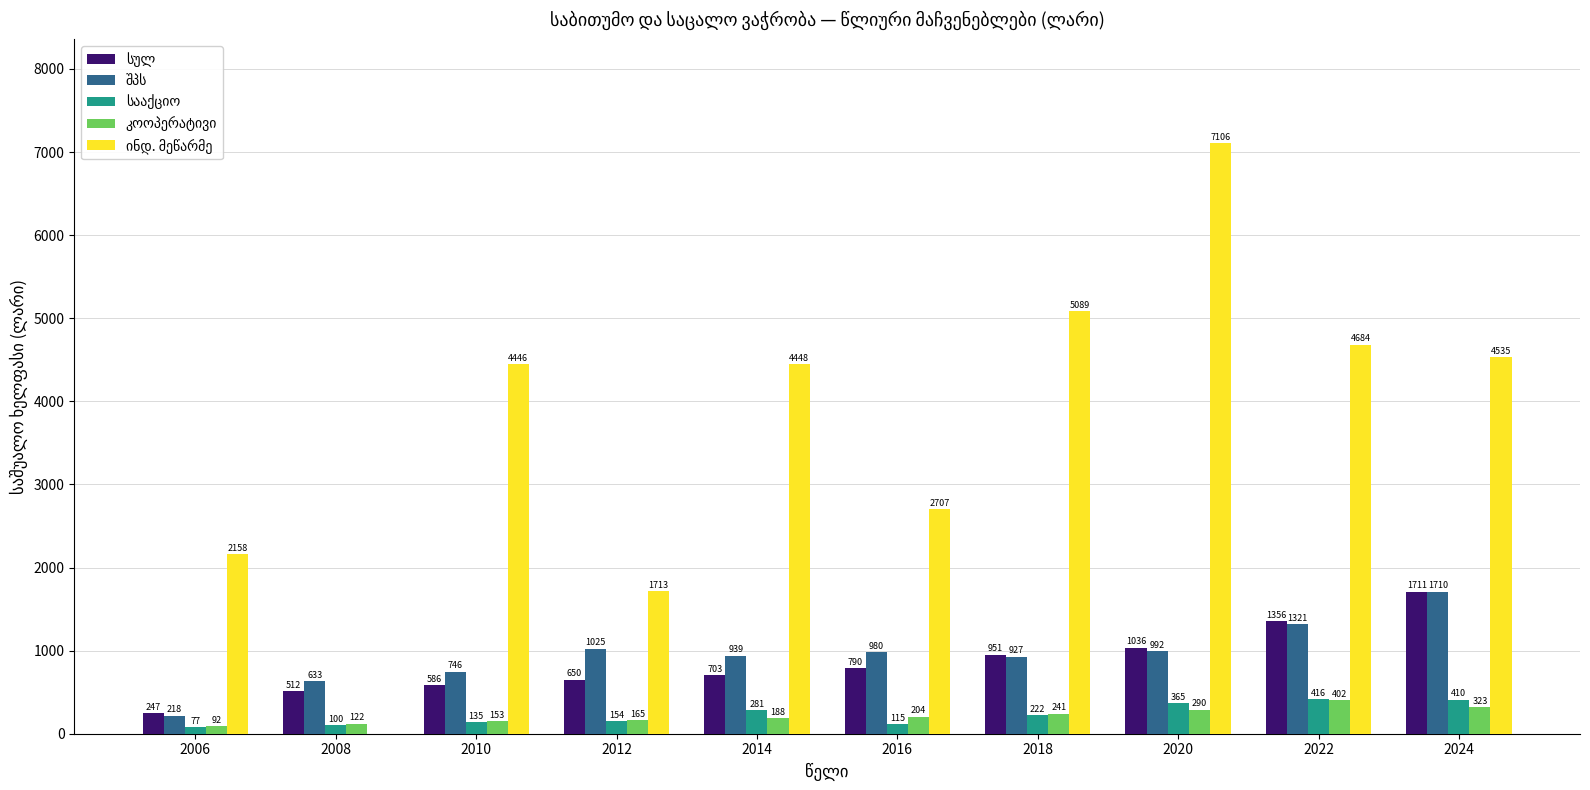

What is the maximum value shown in the chart?

7106.1